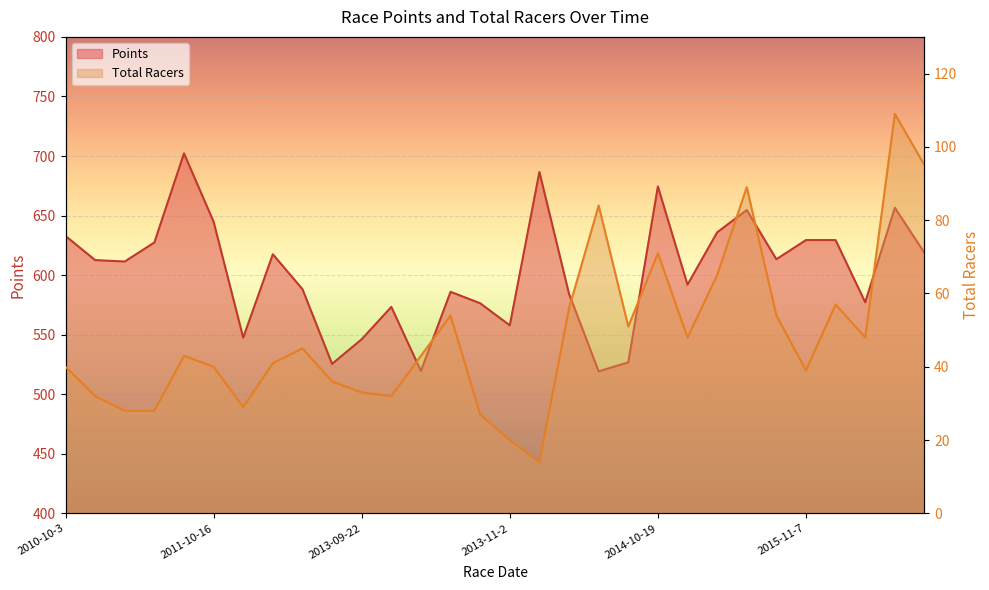

What is the difference between the Points values at 2012-09-23 and 2015-09-27?

88.3